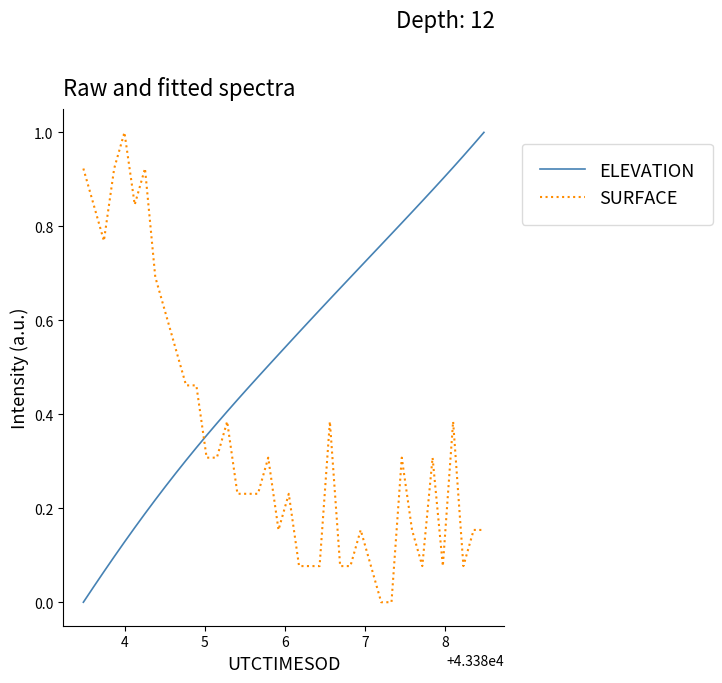

List the series in order of their overall mean, highest first.

ELEVATION, SURFACE